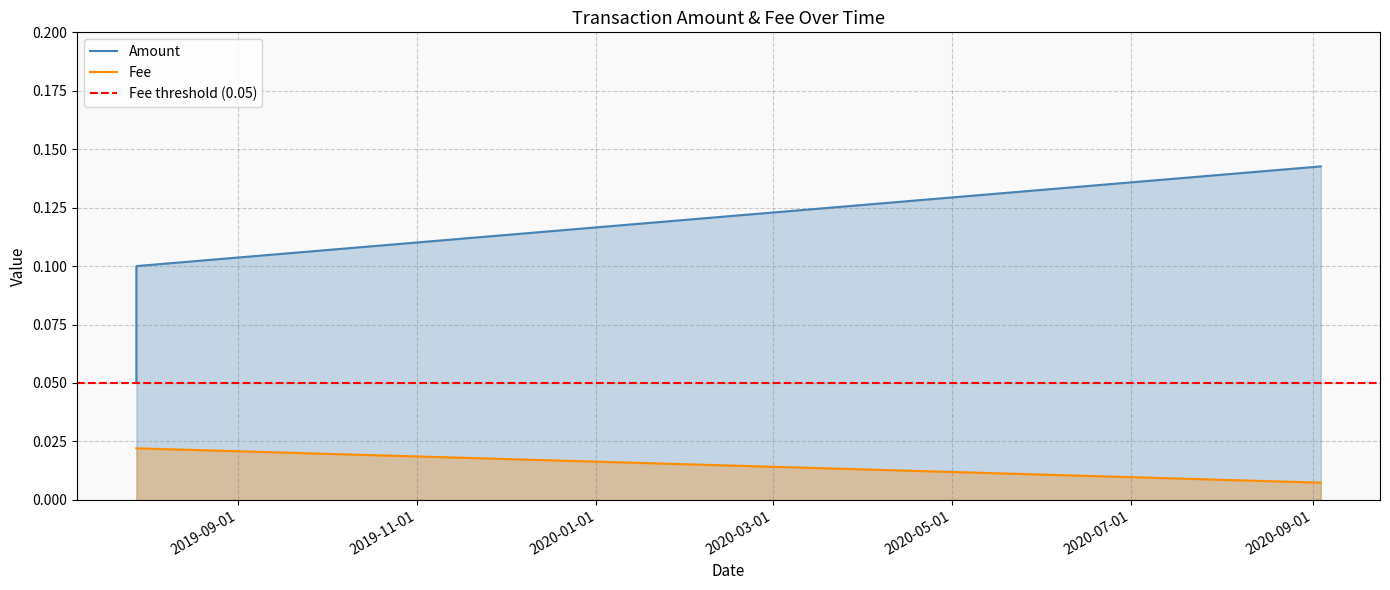

What is the difference between the second highest and minimum values?

0.1